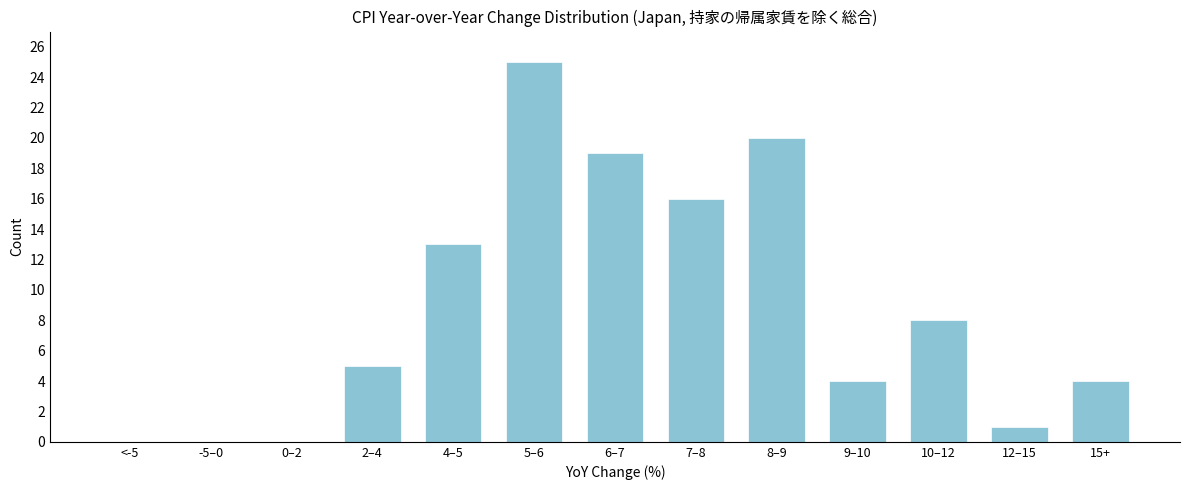

Reading left to right, transcribe all the data shown in this chart.

<-5=0	-5–0=0	0–2=0	2–4=5	4–5=13	5–6=25	6–7=19	7–8=16	8–9=20	9–10=4	10–12=8	12–15=1	15+=4